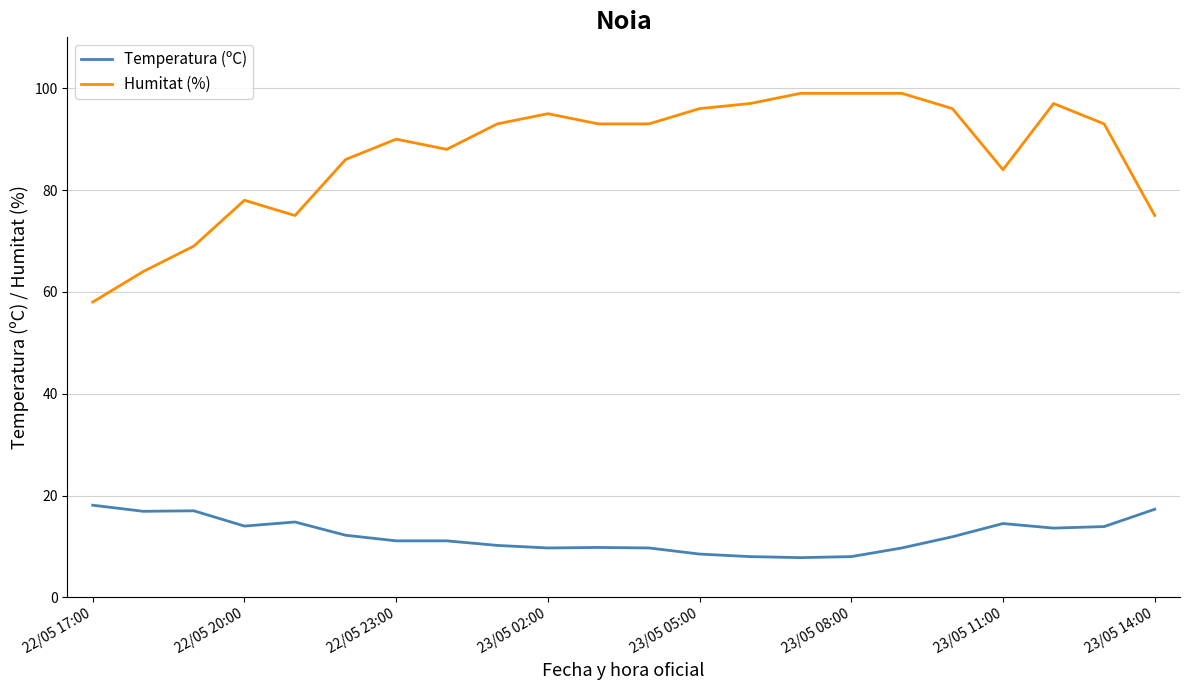

Which series has the widest spread of values?

Humitat (%)